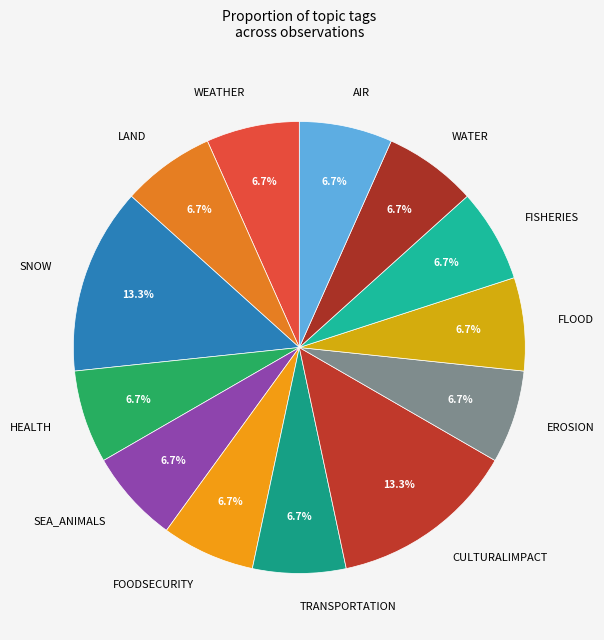

Approximately how many times larger is the value at WATER compared to FLOOD?

1.0